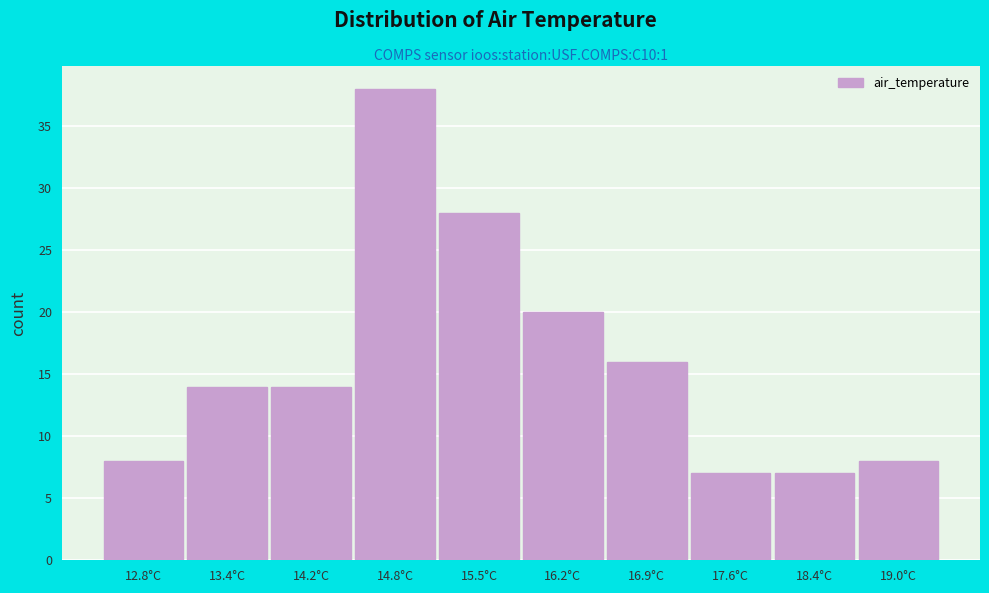

How tall is the bar that spans 13.8 to 14.5 on the x-axis? The values are not printed on the chart, so give them approximately, as read against the axis.

14